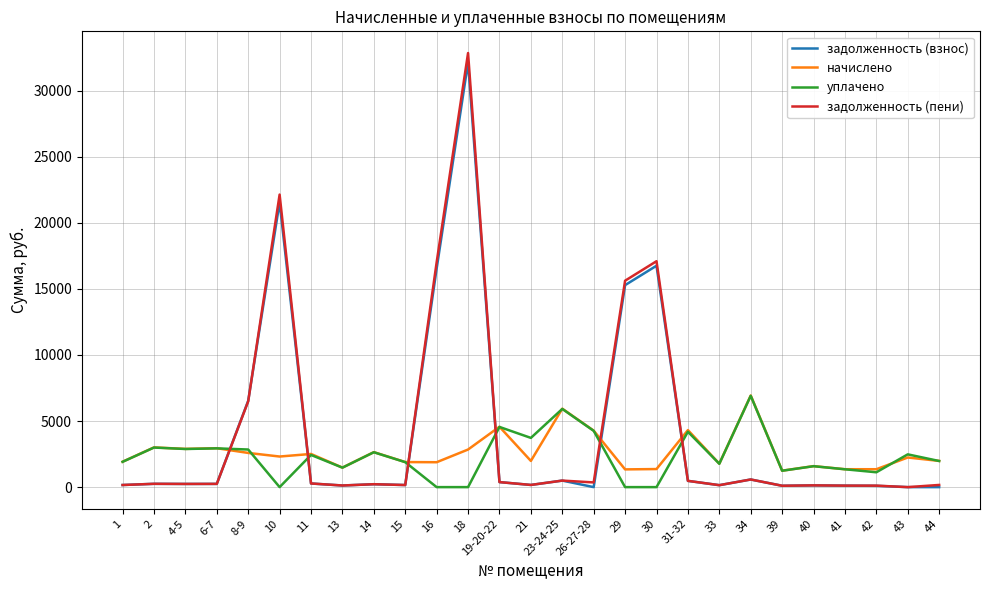

Which series changed the most between 11 and 23-24-25?

уплачено